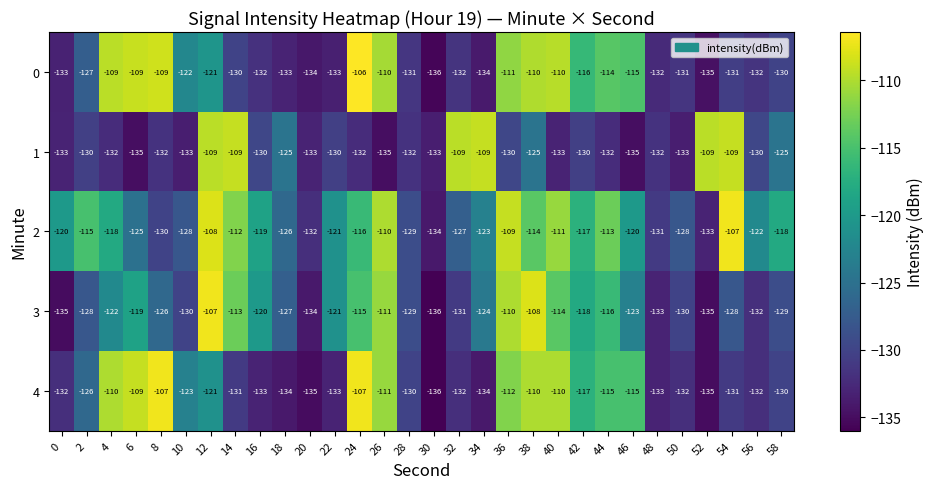

True or false: 4 has a value of -109 at 6.

True